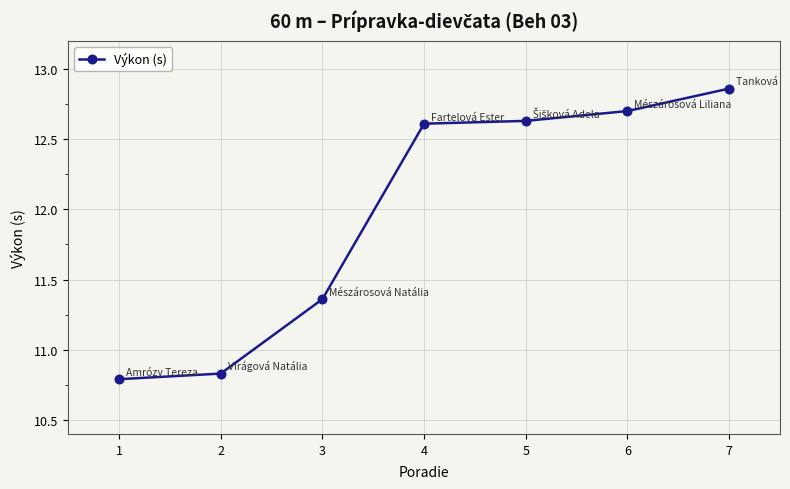

Is this an area chart (filled region under the line)?

No